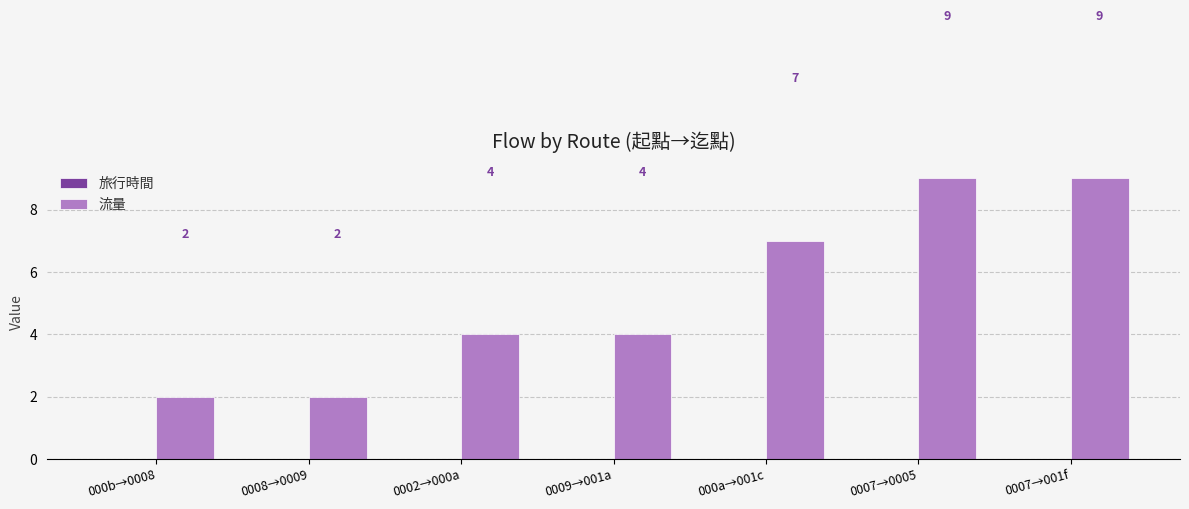

What position from the right is 0007→001f?

1